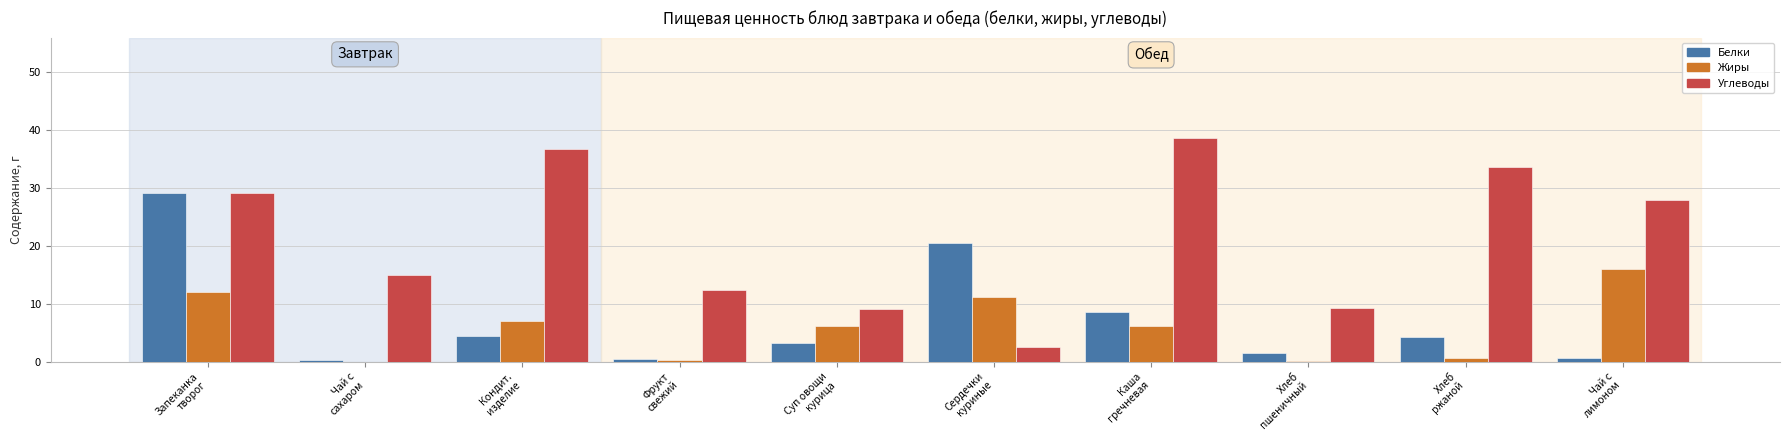

Are the bars grouped side by side (vs. stacked)?

Yes